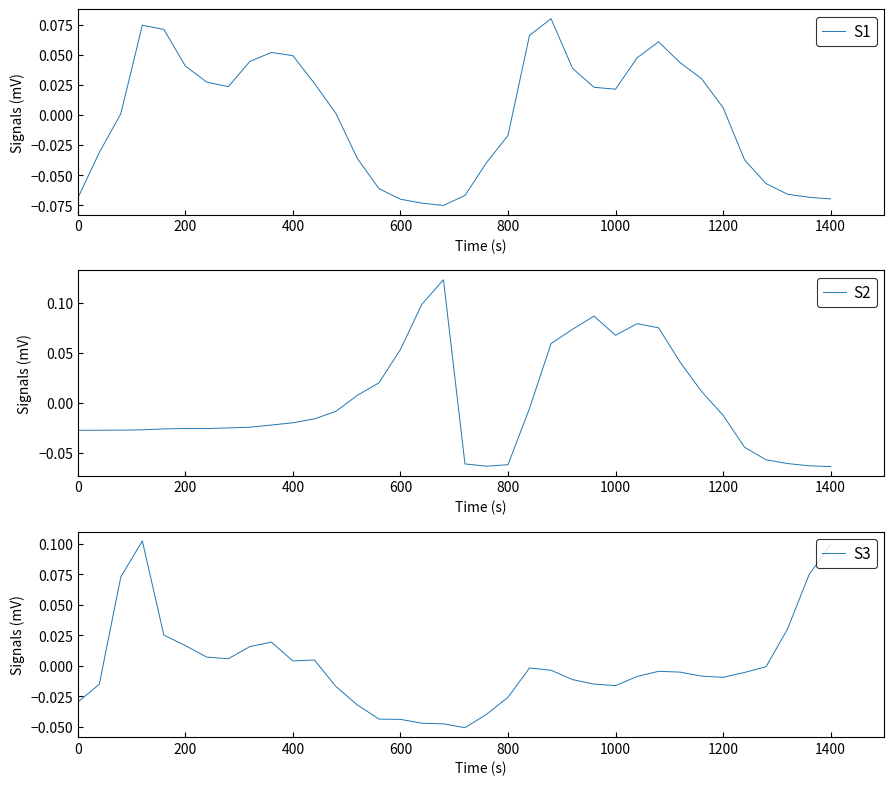

How many data points in S3 are above 0?

13